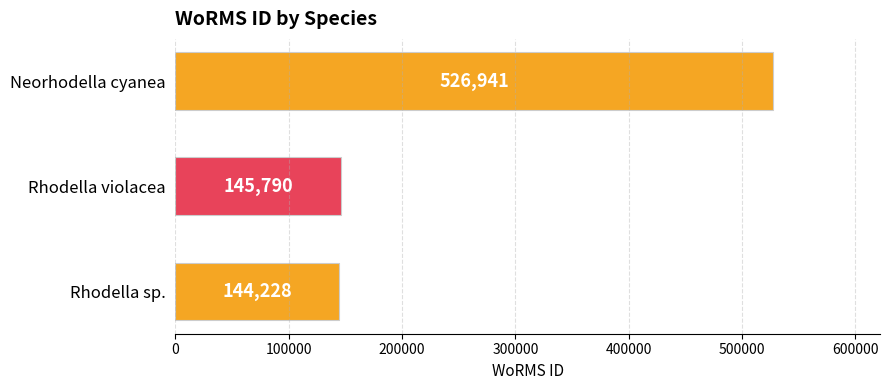

What is the label of the 2nd bar from the bottom?

Rhodella violacea